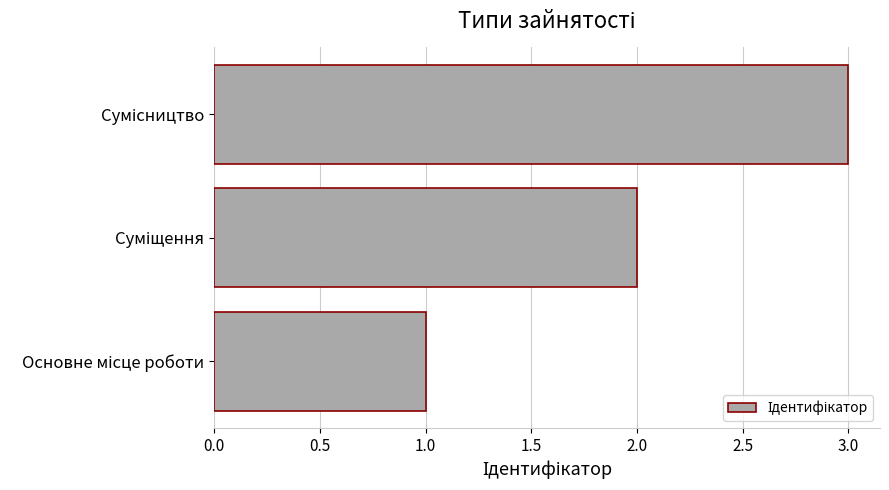

What is the maximum value shown in the chart?

3